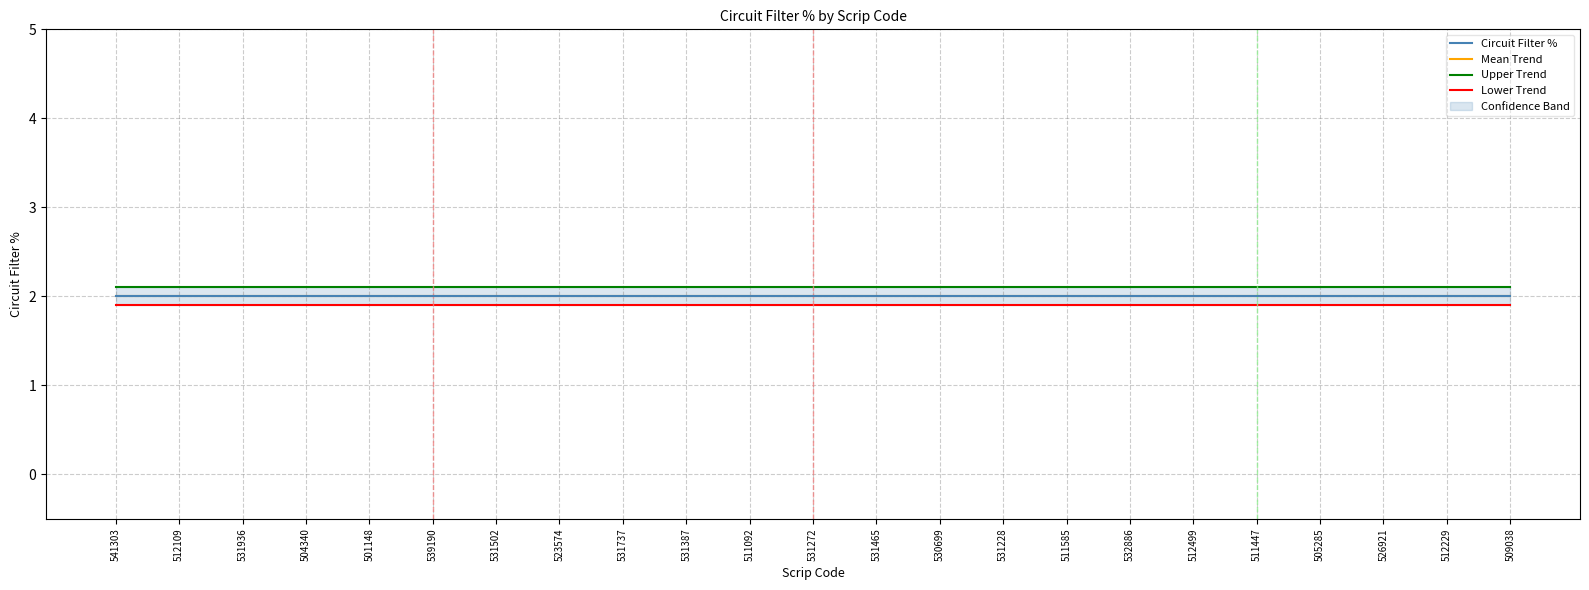

True or false: Circuit Filter % has more than 0 interior local peaks.

False